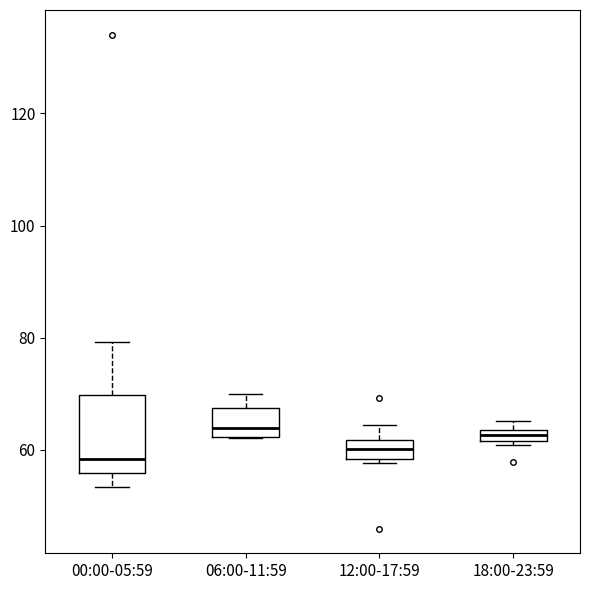

Where does the upper whisker of the box for 12:00-17:59 end on the y-axis? The values are not printed on the chart, so give them approximately, as read against the axis.

64